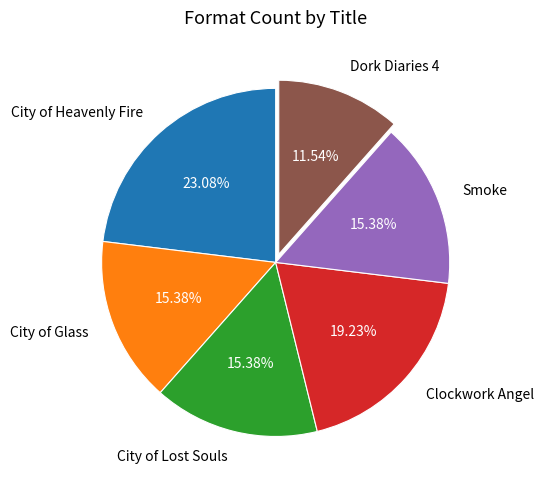

Between City of Glass and Dork Diaries 4, which is larger?

City of Glass